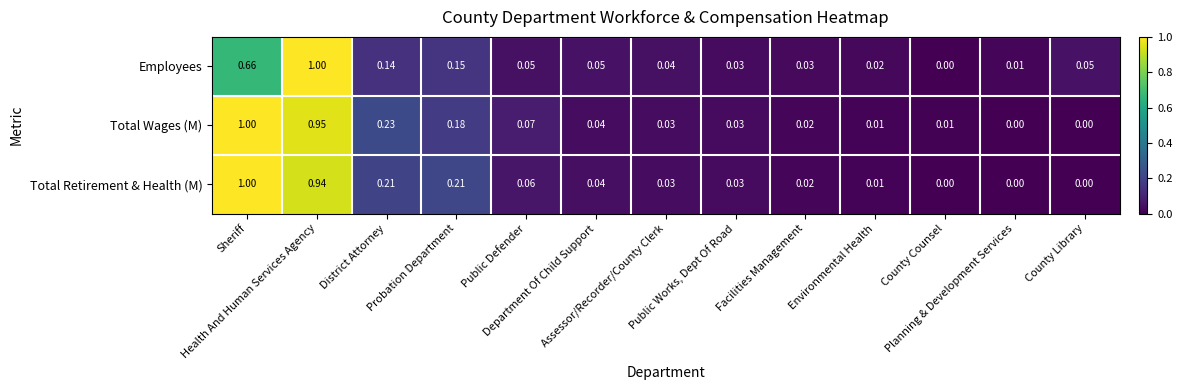

How many categories are shown in the chart?

13